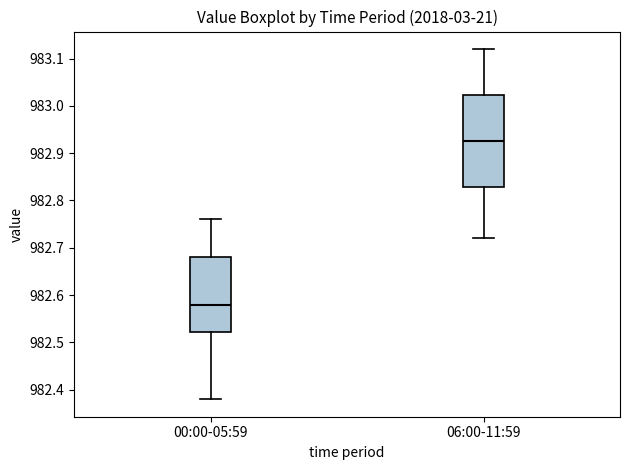

Which box has the lowest median line?

00:00-05:59